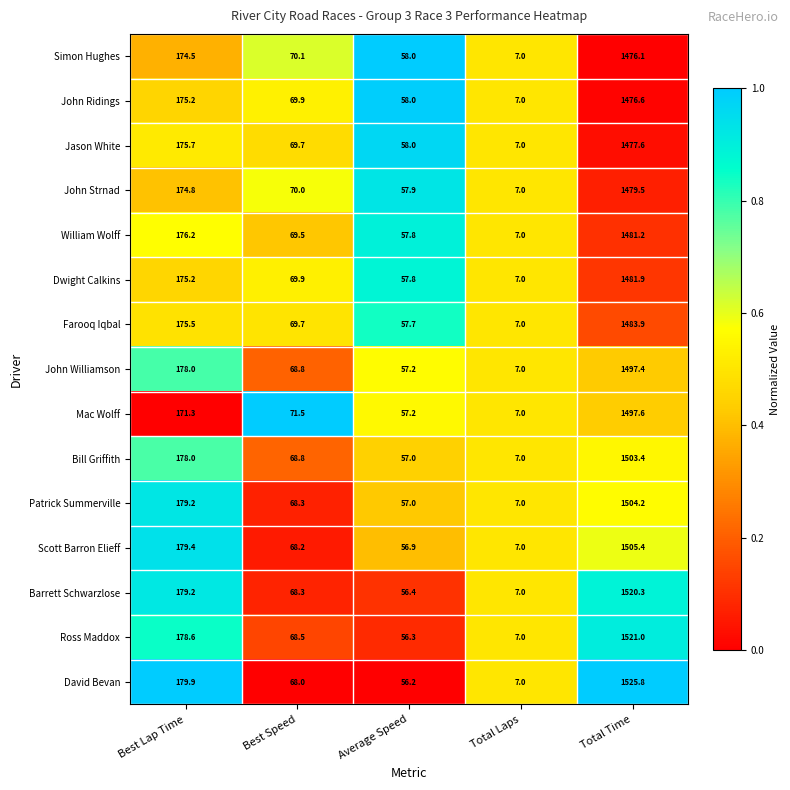

What is the difference between the highest and lowest values at Best Speed?

3.5